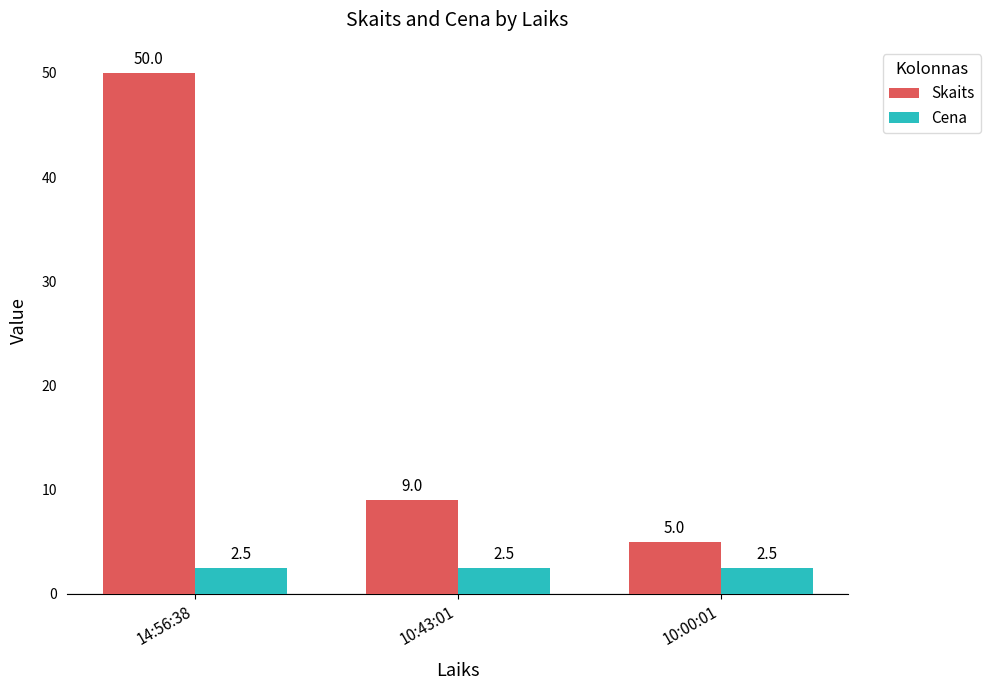

What is the difference between the highest and lowest values at 14:56:38?

47.5